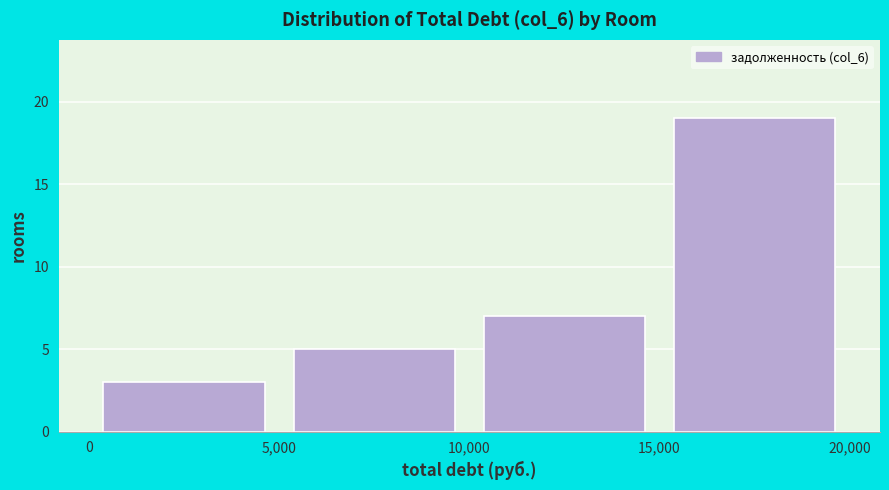

Which range on the x-axis has the tallest bar?

15,000 to 20,000